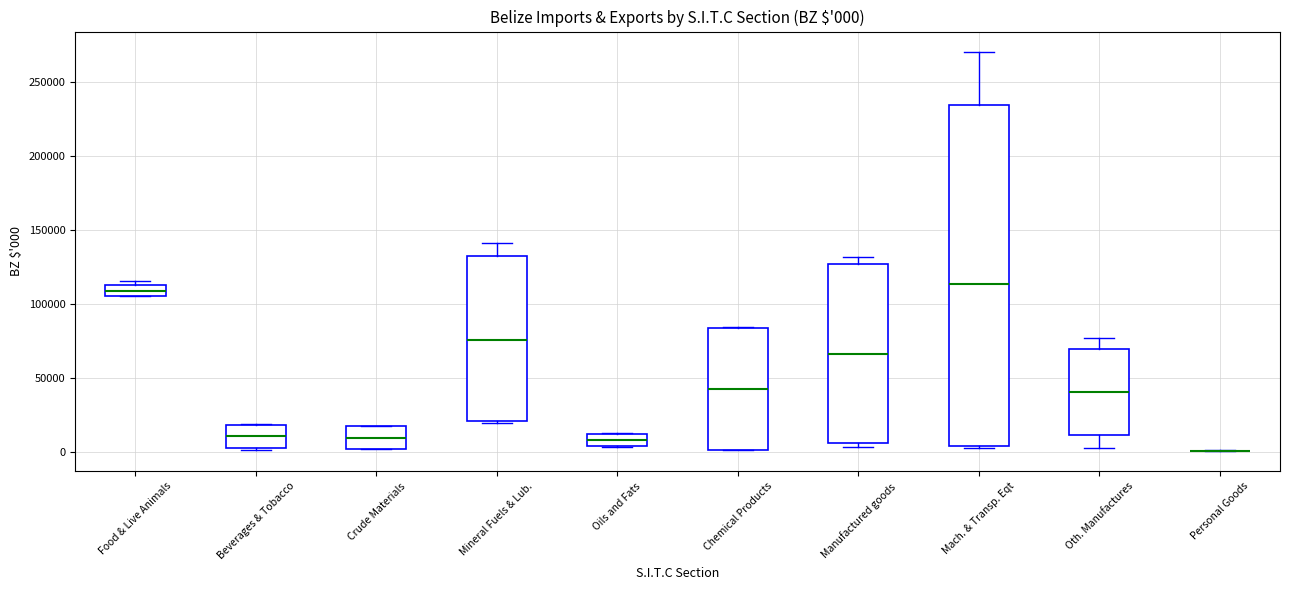

Which box is the tallest, from its lower edge to its upper edge?

Mach. & Transp. Eqt